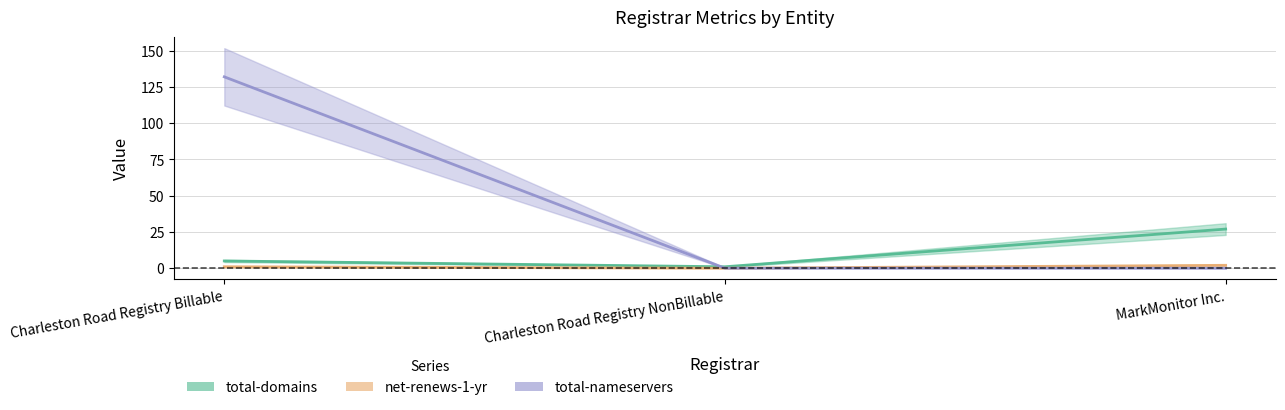

True or false: total-nameservers has a value of 55 at Charleston Road Registry NonBillable.

False